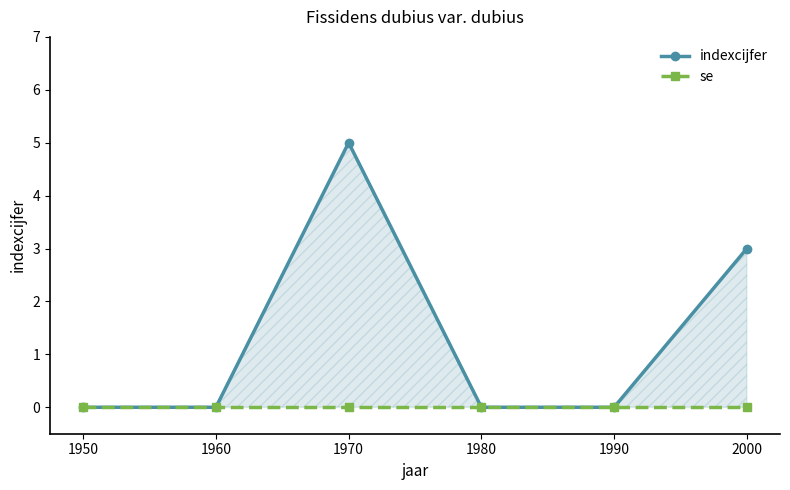

True or false: se and indexcijfer intersect in this chart.

False